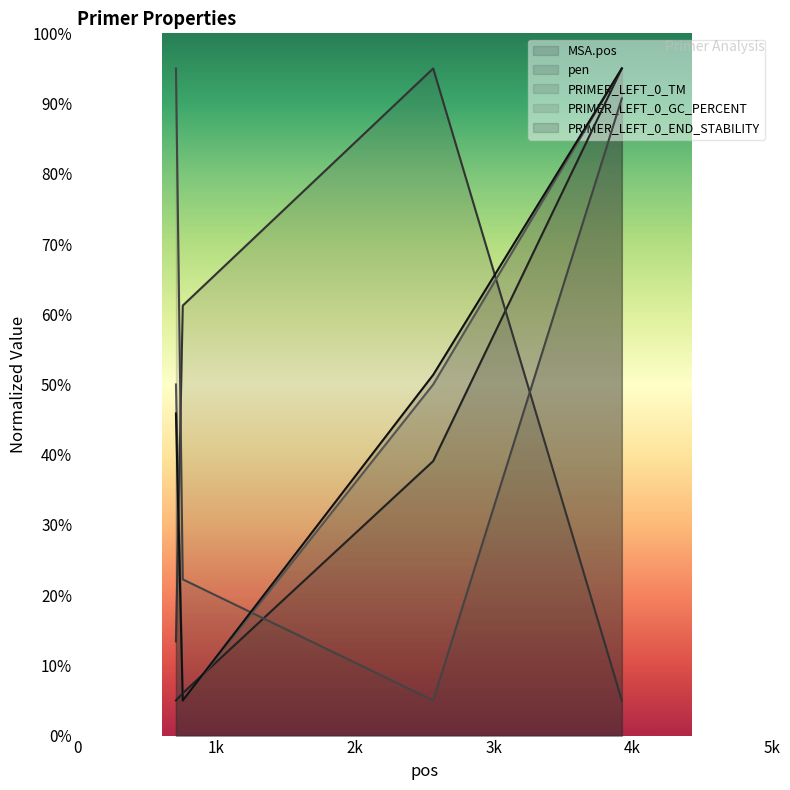

What is the average value of the MSA.pos series?

36.3